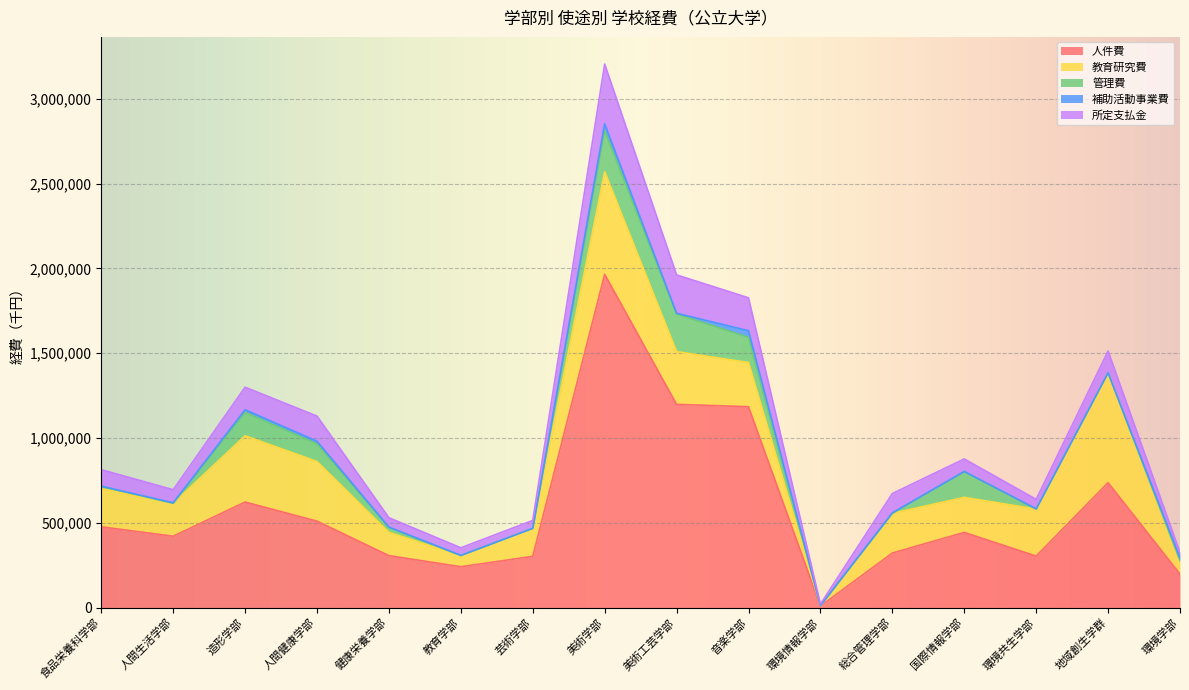

Where is the first local maximum for 所定支払金?

人間健康学部